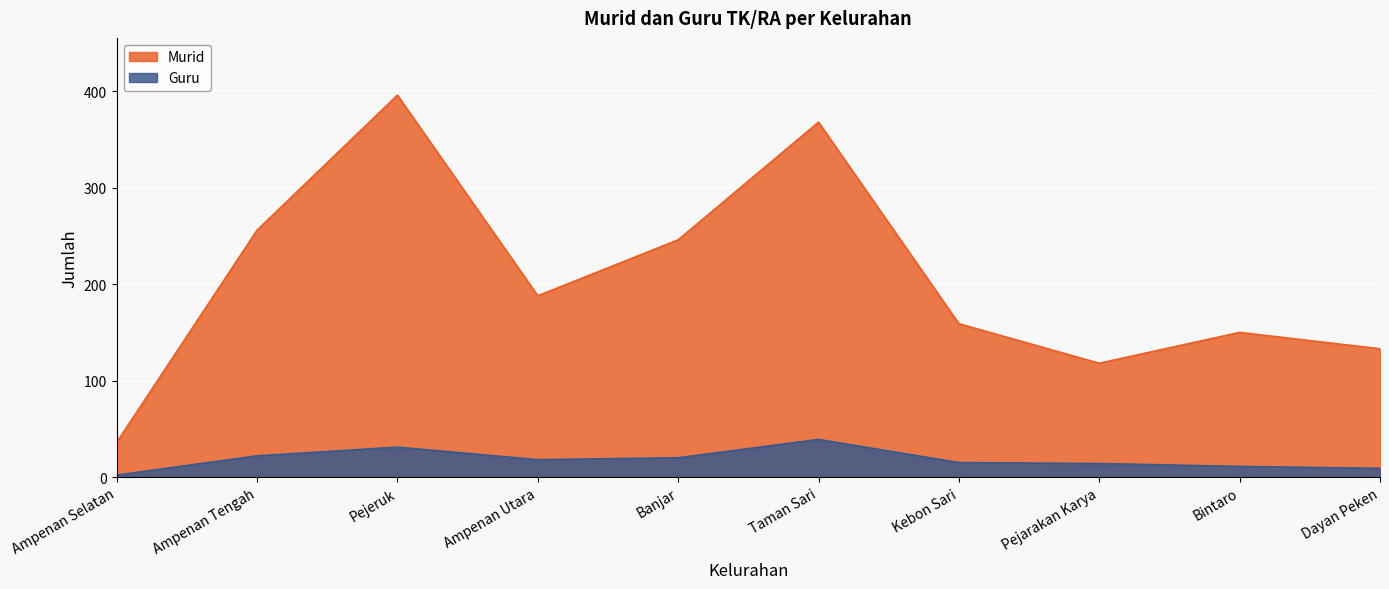

Read the Guru value at Kebon Sari, to the nearest 10.

20